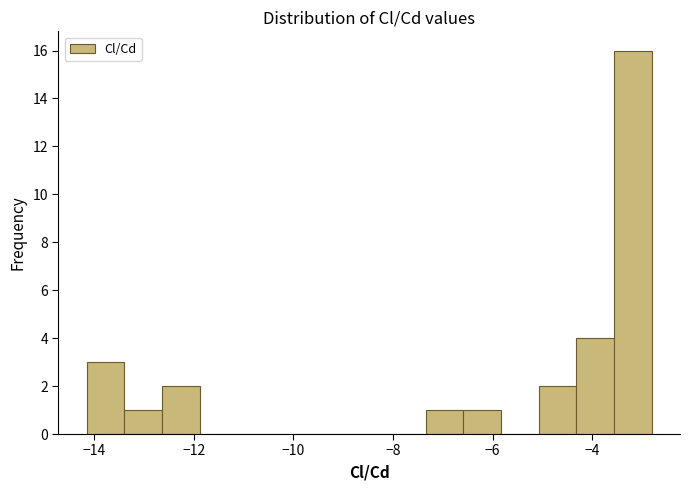

Read against the x-axis, roughly where is the centre of the tallest bar?

-3.2